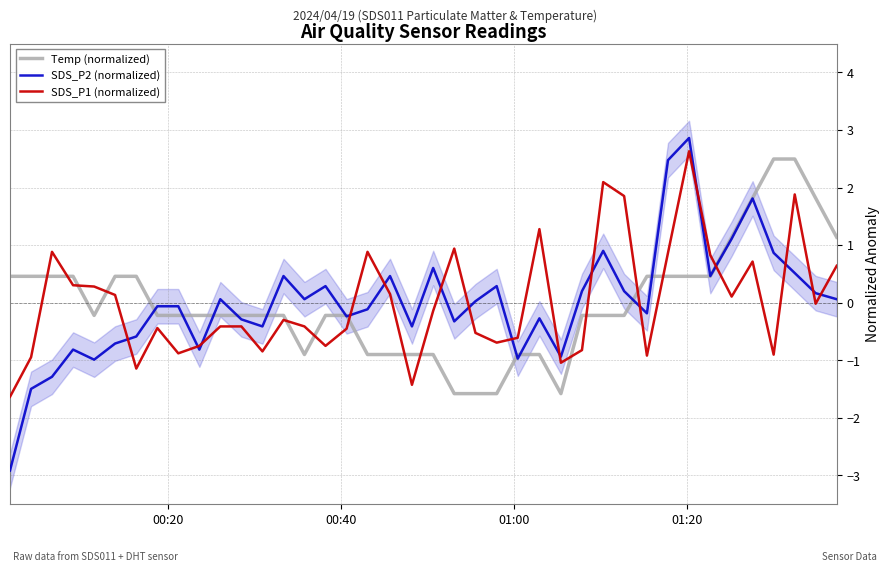

Reading left to right, list all the values displayed in this chart.

Temp (normalized): 0.5	0.5	0.5	0.5	-0.2	0.5	0.5	-0.2	-0.2	-0.2	-0.2	-0.2	-0.2	-0.2	-0.9	-0.2	-0.2	-0.9	-0.9	-0.9	-0.9	-1.6	-1.6	-1.6	-0.9	-0.9	-1.6	-0.2	-0.2	-0.2	0.5	0.5	0.5	0.5	1.1	1.8	2.5	2.5	1.8	1.1
SDS_P2 (normalized): -2.9	-1.5	-1.3	-0.8	-1.0	-0.7	-0.6	-0.1	-0.1	-0.8	0.1	-0.3	-0.4	0.5	0.1	0.3	-0.2	-0.1	0.5	-0.4	0.6	-0.3	0.0	0.3	-1.0	-0.3	-0.9	0.2	0.9	0.2	-0.2	2.5	2.9	0.5	1.1	1.8	0.9	0.5	0.2	0.1
SDS_P1 (normalized): -1.6	-0.9	0.9	0.3	0.3	0.1	-1.1	-0.4	-0.9	-0.7	-0.4	-0.4	-0.8	-0.3	-0.4	-0.7	-0.5	0.9	0.2	-1.4	-0.1	0.9	-0.5	-0.7	-0.6	1.3	-1.0	-0.8	2.1	1.9	-0.9	0.9	2.6	0.8	0.1	0.7	-0.9	1.9	-0.0	0.6